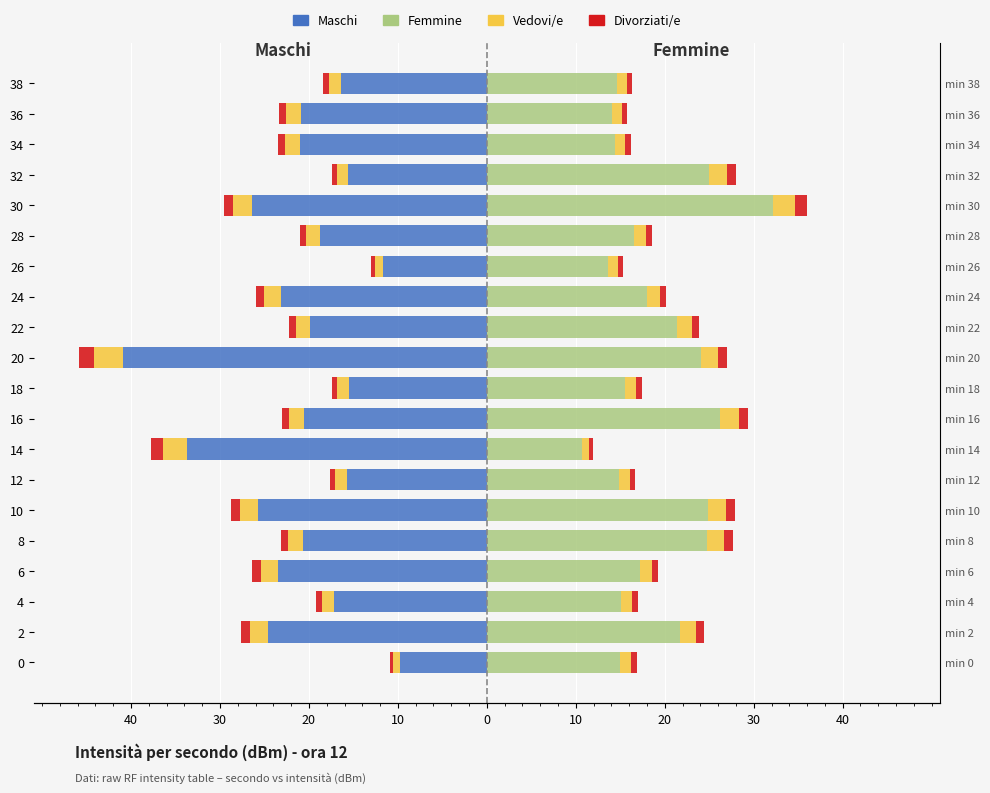

The Vedovi/e series shows -1.7 at 8. True or false?

True